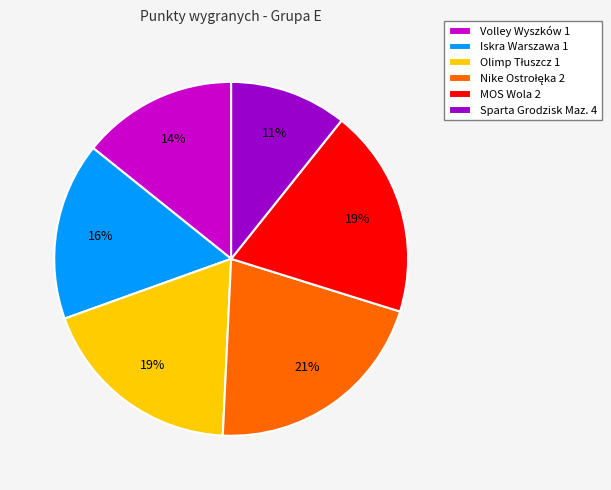

Approximately how many times larger is the value at Volley Wyszków 1 compared to Sparta Grodzisk Maz. 4?

1.3